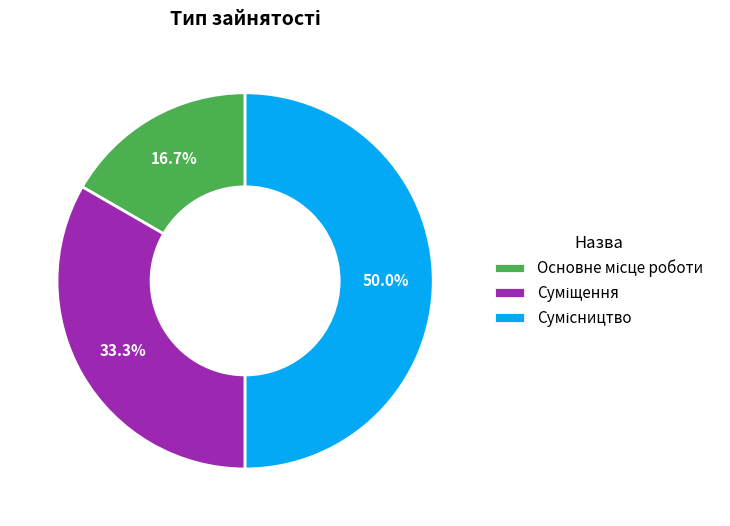

How many slices are in this pie chart?

3